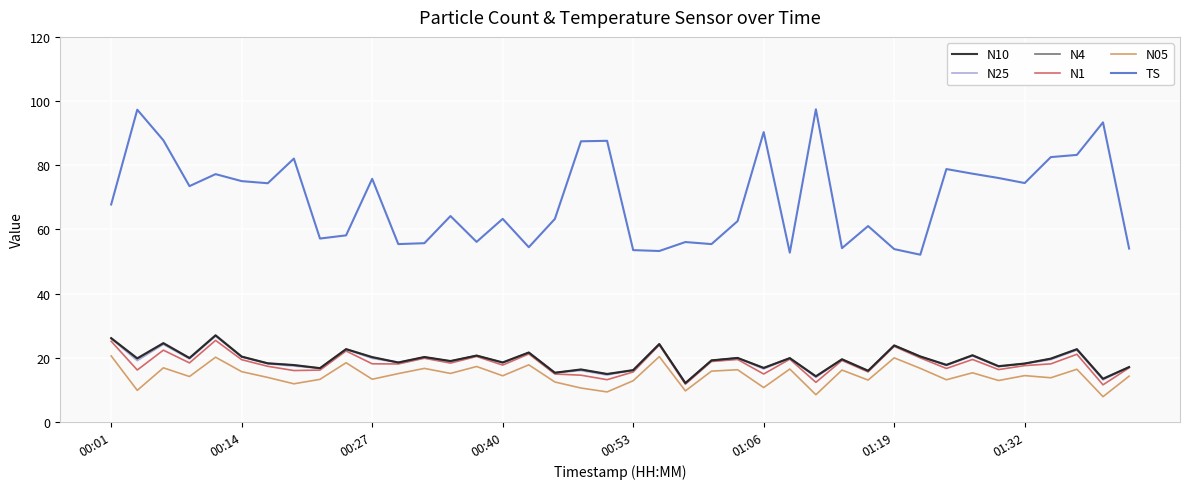

Which series has the largest range (max minus min)?

TS